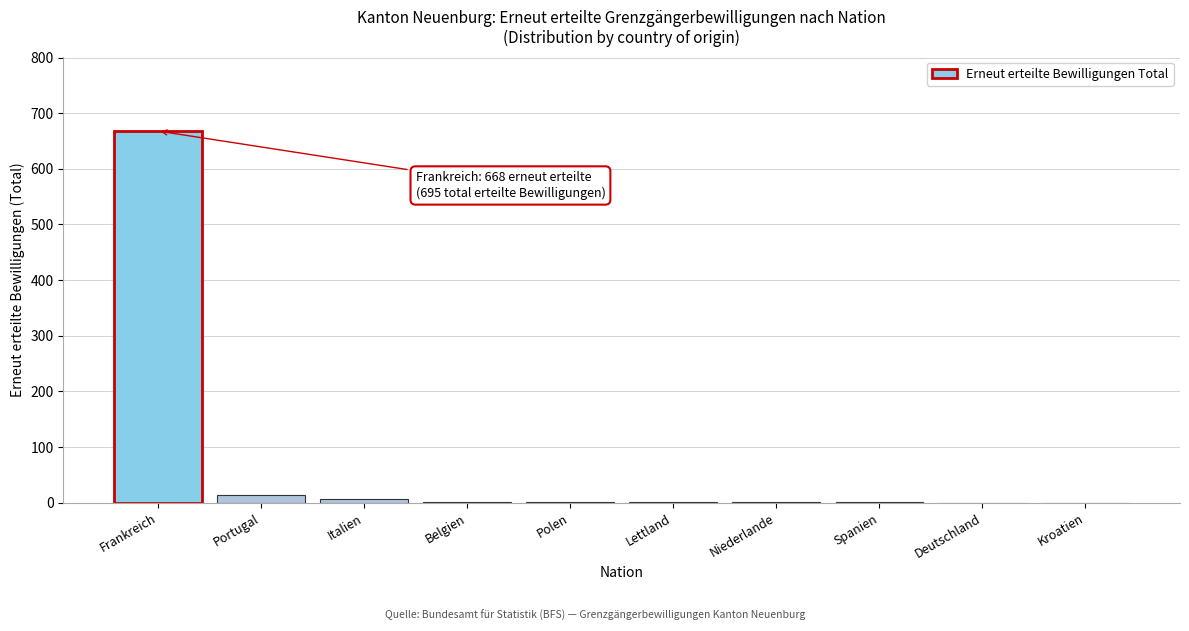

What is the maximum value shown in the chart?

668